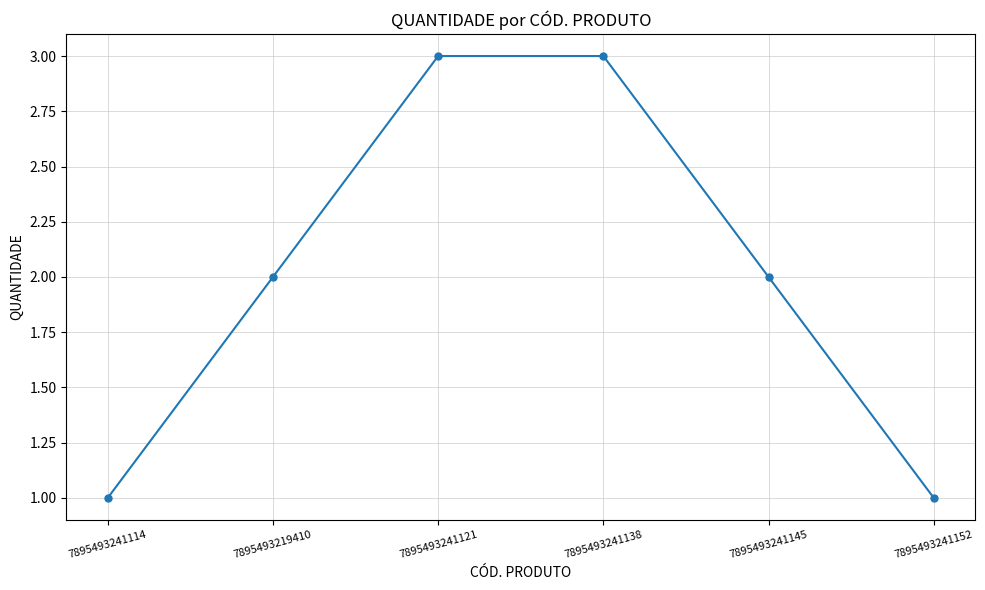

What position from the right is 7895493241114?

6